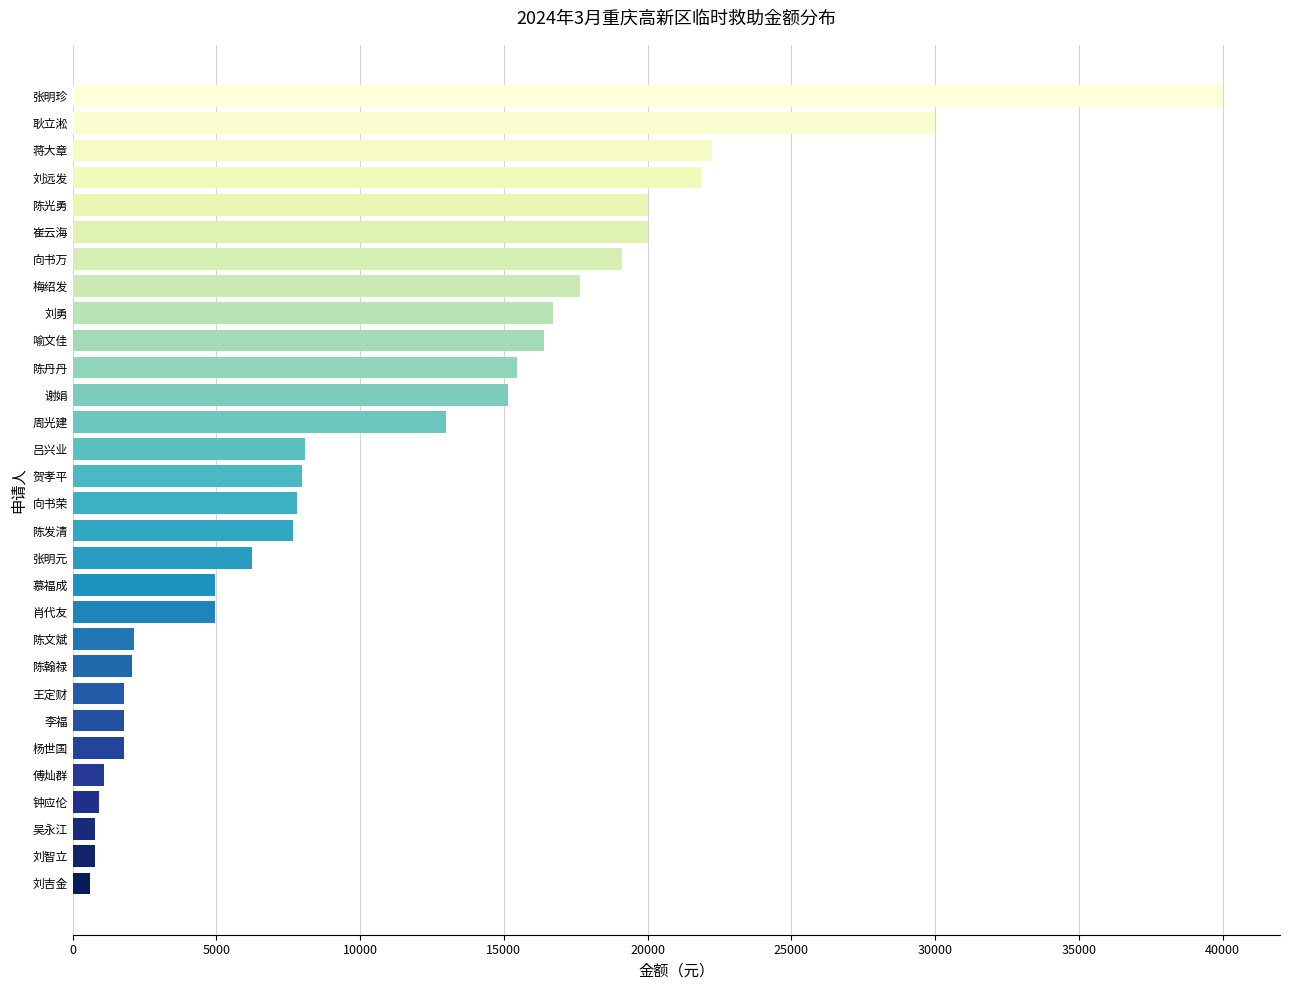

What is the change in value from 蒋大章 to 陈丹丹?

-6759